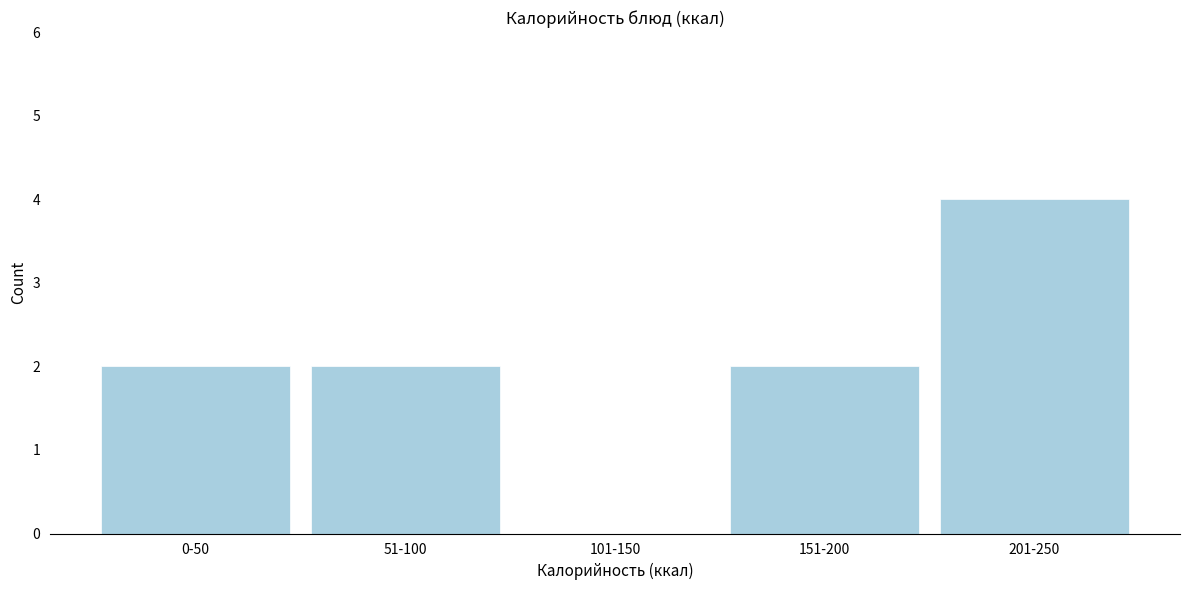

Reading right to left, list all the values displayed in this chart.

201-250=4	151-200=2	101-150=0	51-100=2	0-50=2